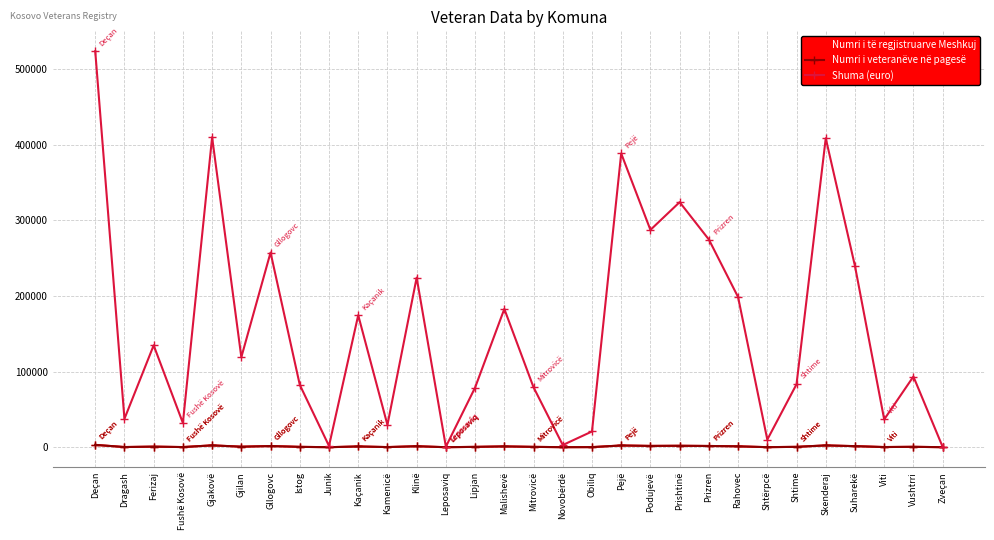

True or false: Shuma (euro) has more than 1 points higher than both neighbors.

True